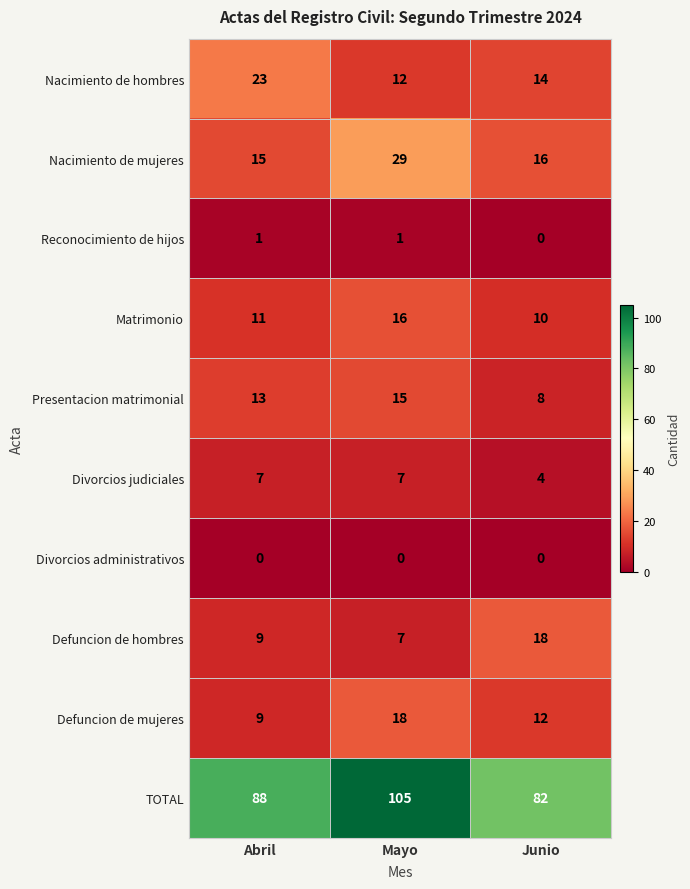

Between Mayo and Junio, which series saw the biggest shift?

TOTAL